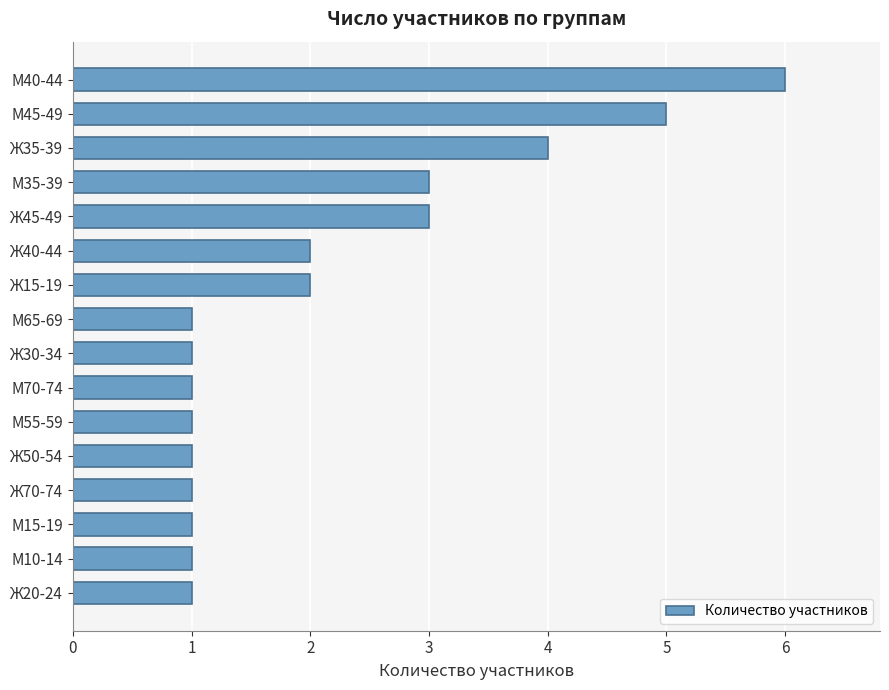

Is it true that the value at Ж30-34 is 1?

True